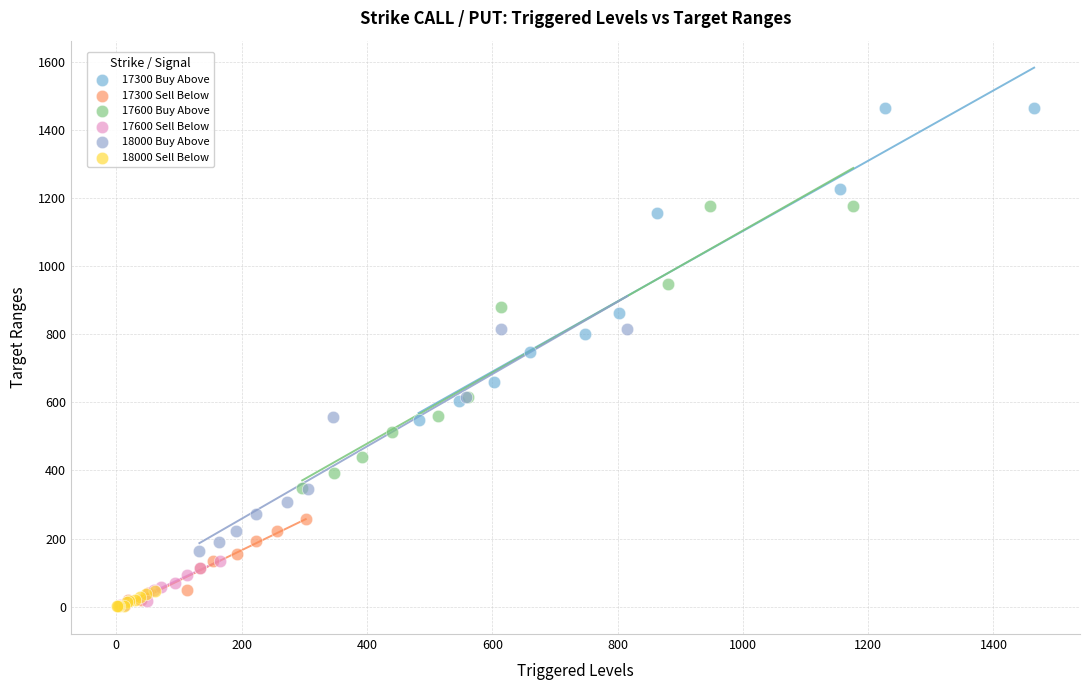

Which series contains the highest Y value?

17300 Buy Above